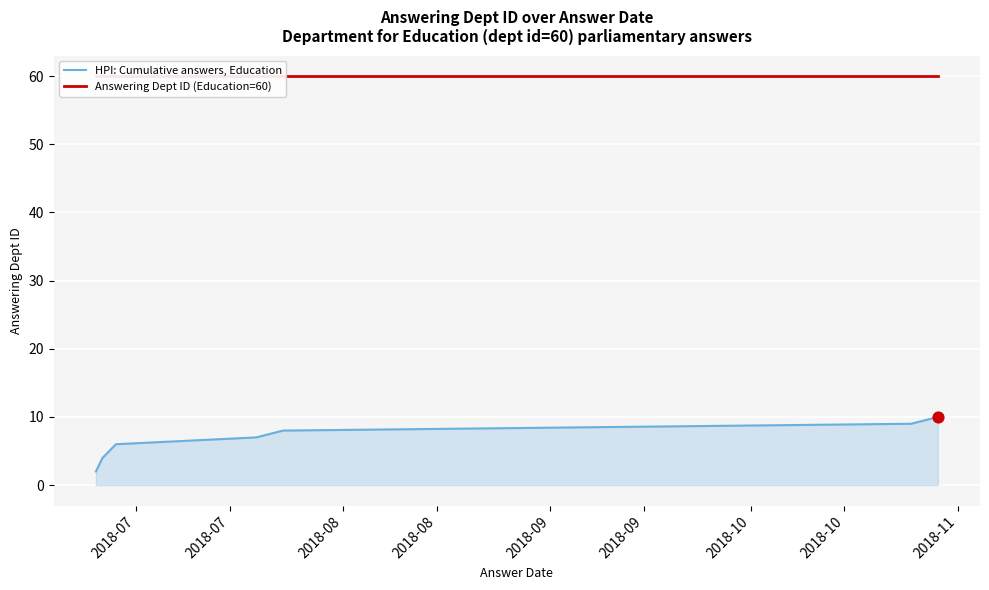

Which series has the largest total across all categories?

Answering Dept ID (Education=60)